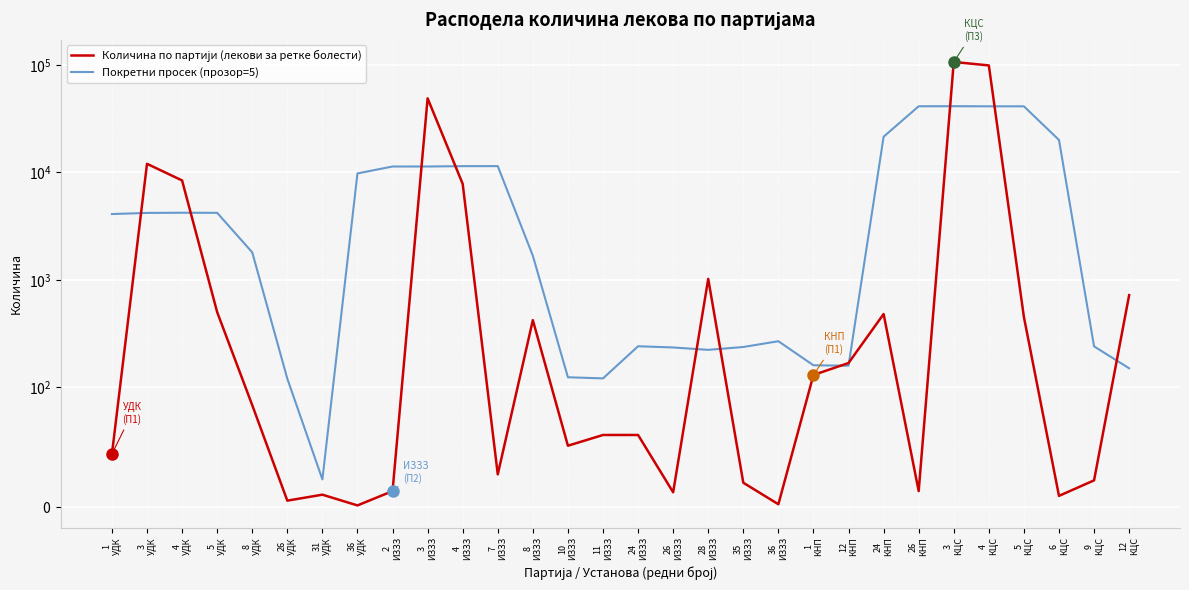

Rank the series at 5
УДК from highest to lowest value.

Покретни просек (прозор=5), Количина по партији (лекови за ретке болести)